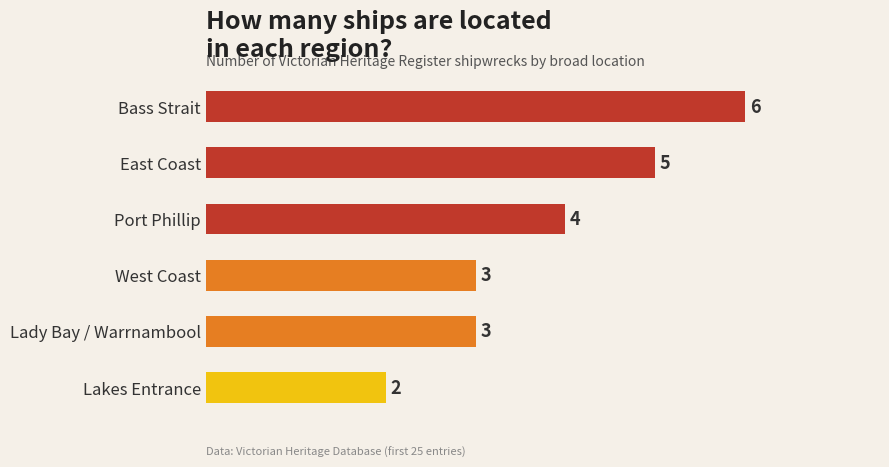

What position from the bottom is West Coast?

3